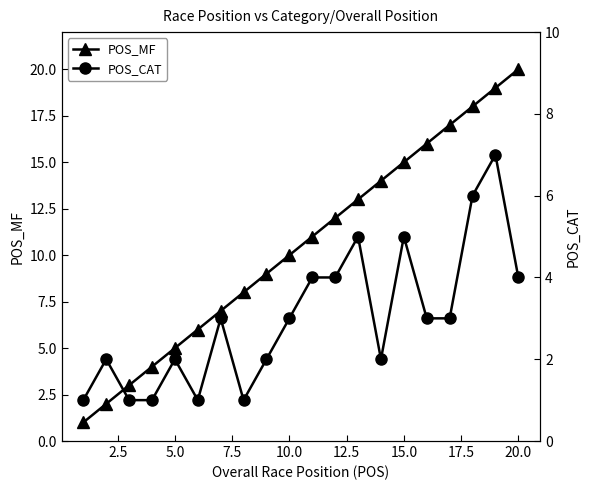

What is the highest value of the POS_MF series?

20